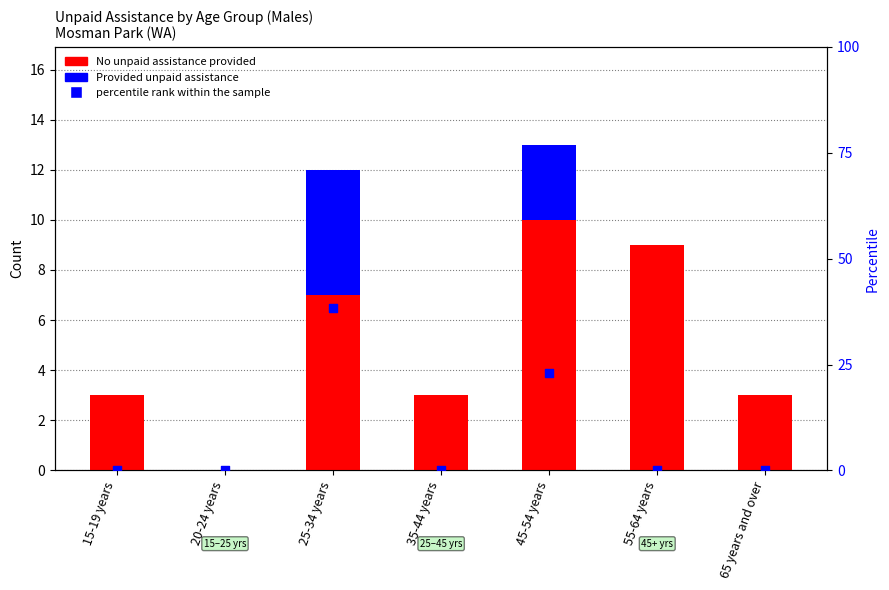

At which category is the sum across all series the highest?

25-34 years